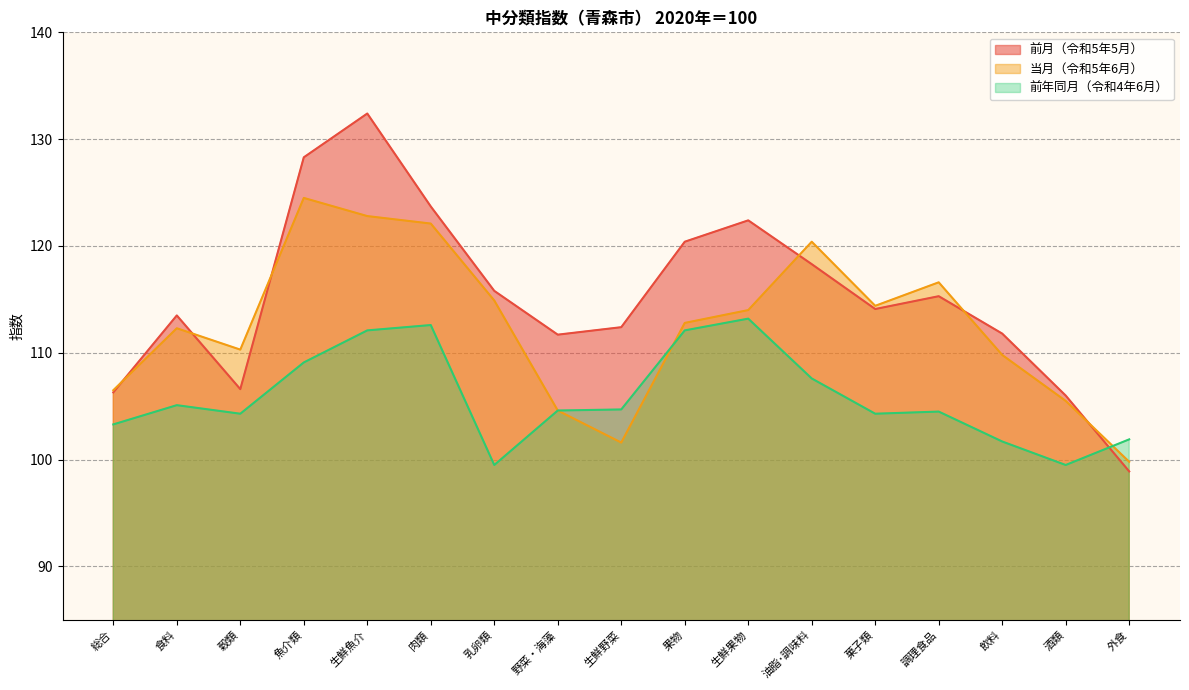

What is the value of the 前年同月（令和4年6月） point at the 3rd from the left?

104.3